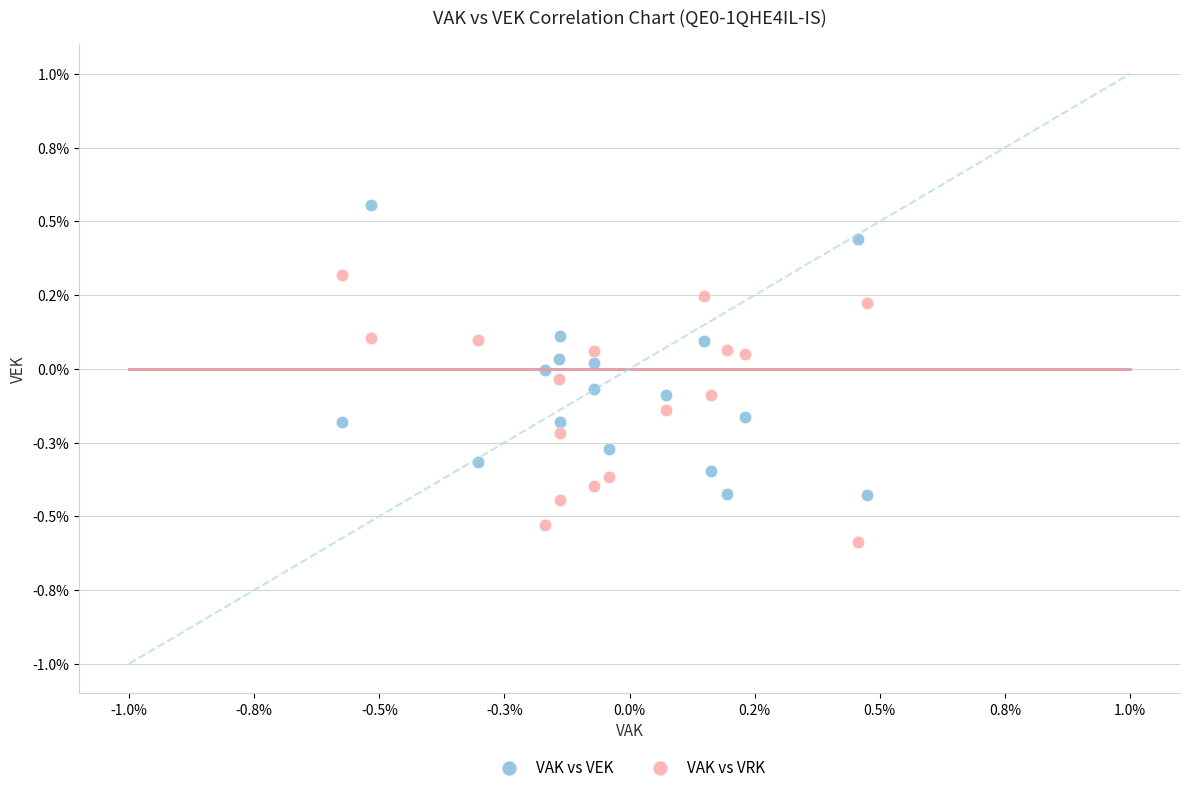

What are all the series names shown in the legend?

VAK vs VEK, VAK vs VRK